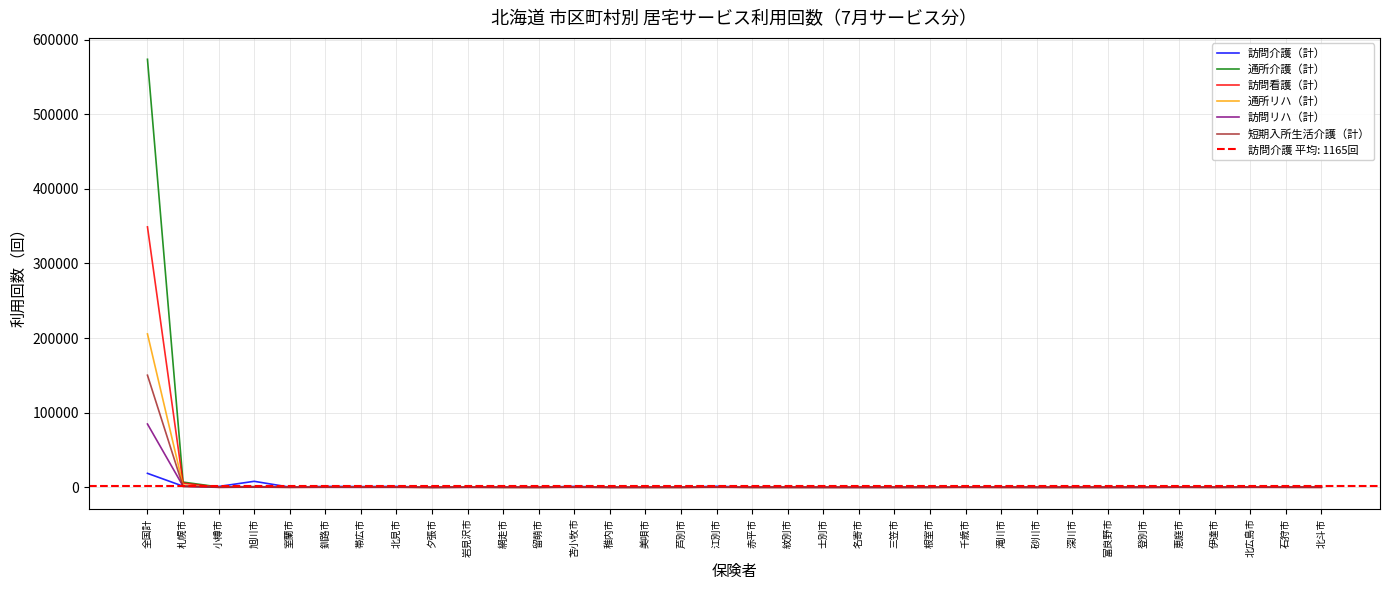

In 訪問リハ（計）, how many points are higher than both neighbors (excluding endpoints)?

11